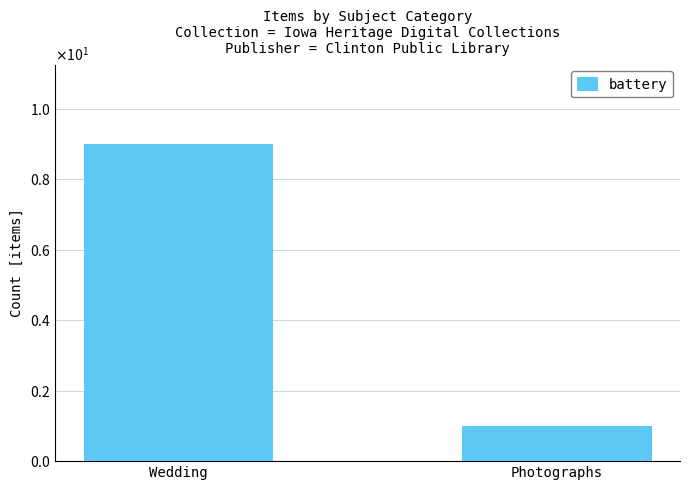

Are the bars horizontal?

No